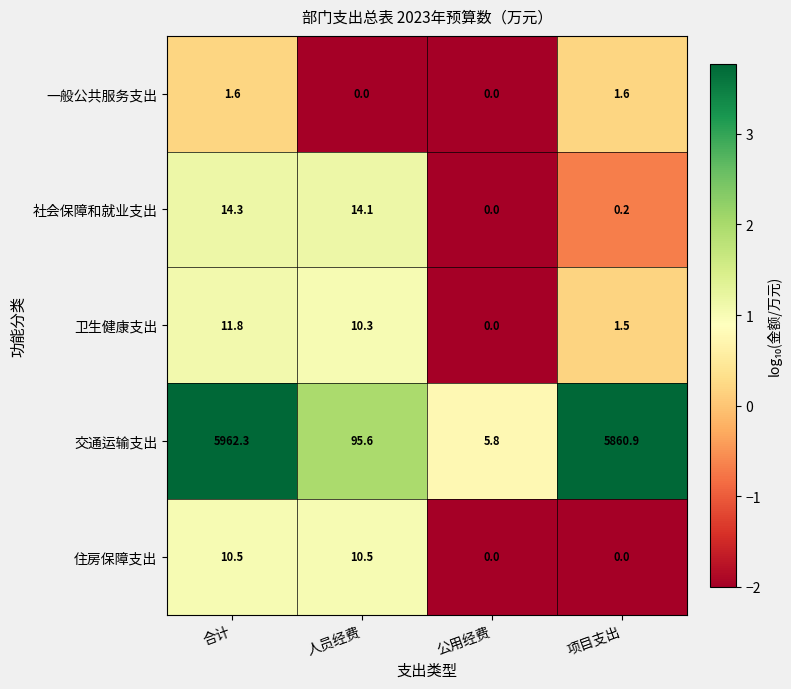

Is it true that 社会保障和就业支出 equals 14.1 at 人员经费?

True